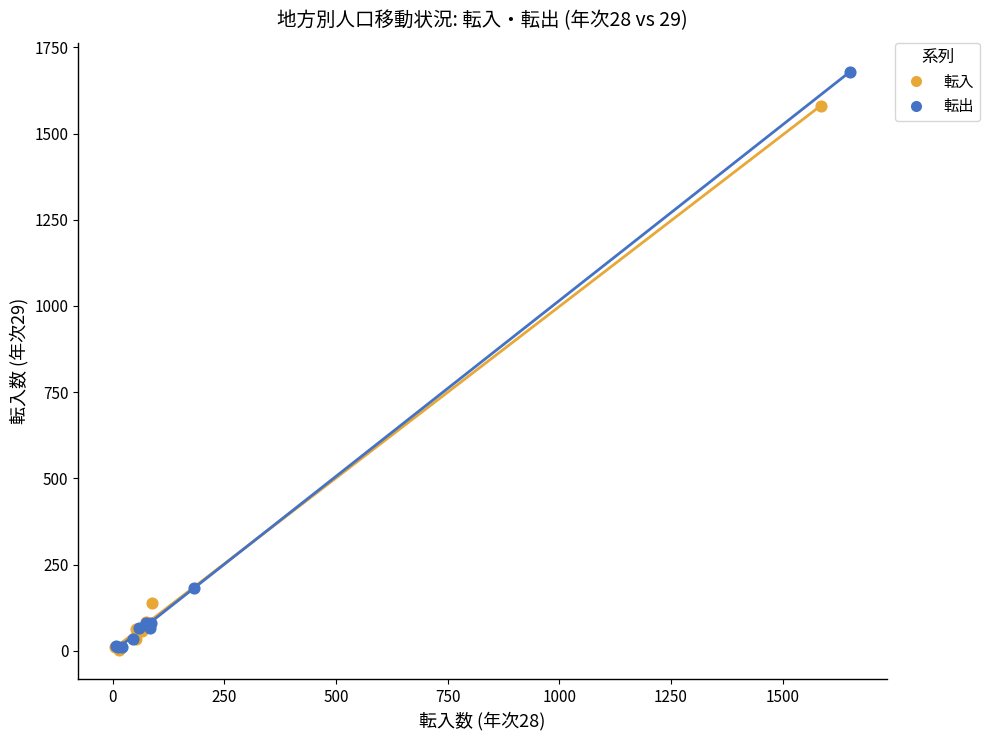

Which series has the largest Y range (max minus min)?

転出